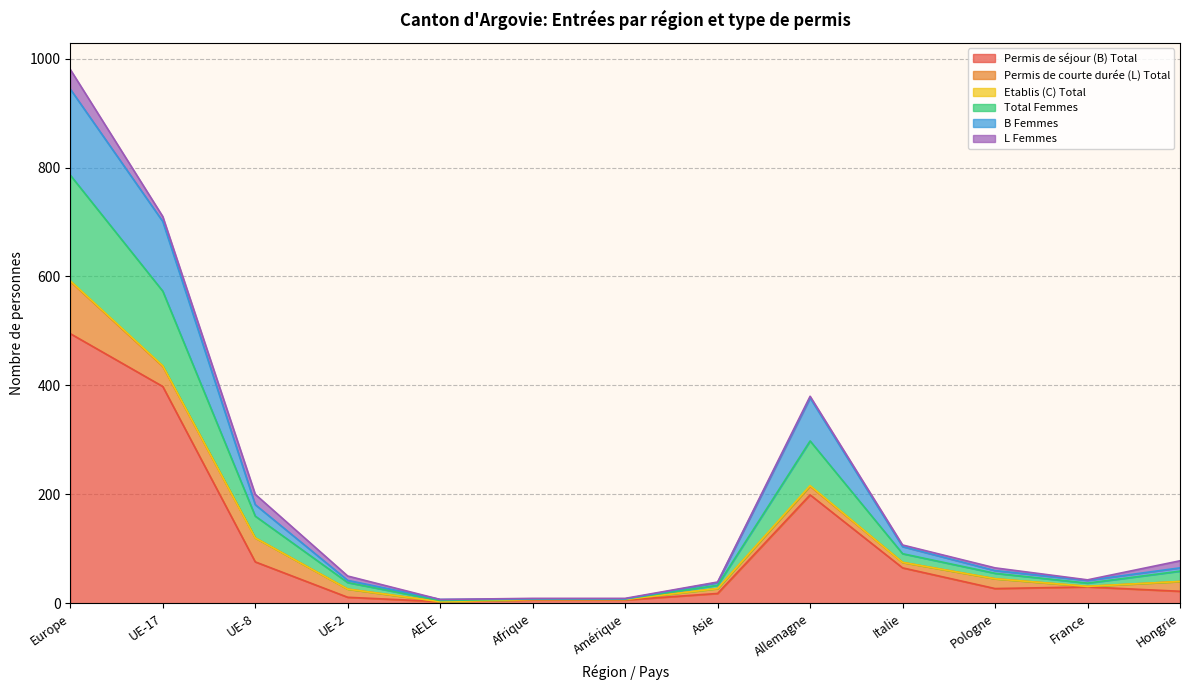

What is the minimum value shown in the chart?

3